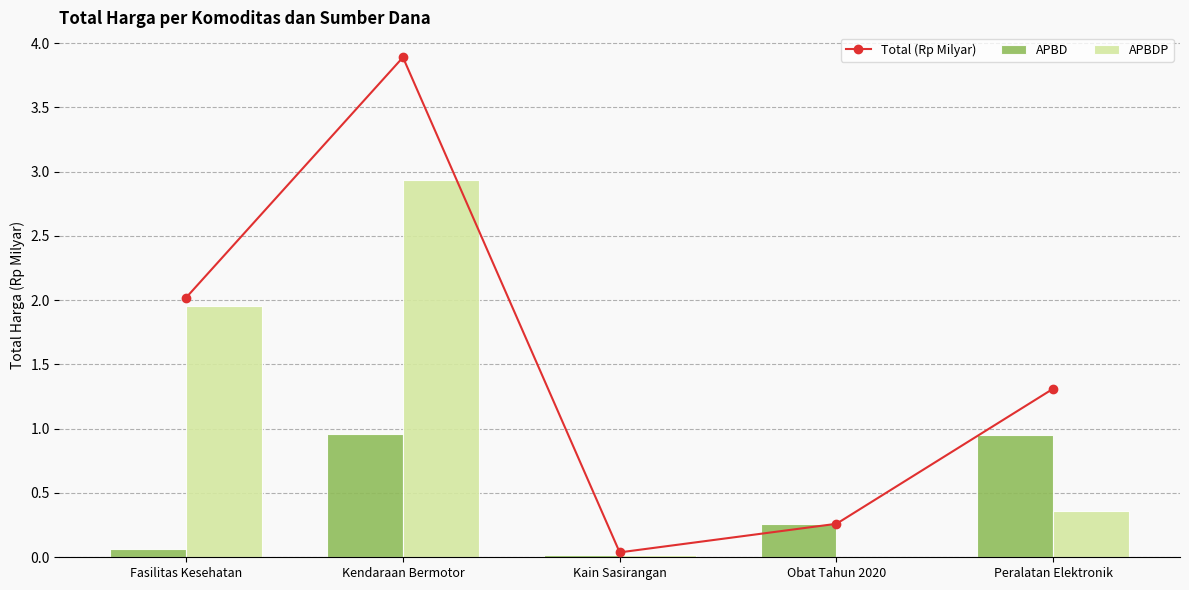

What are all the series names shown in the legend?

Total (Rp Milyar), APBD, APBDP